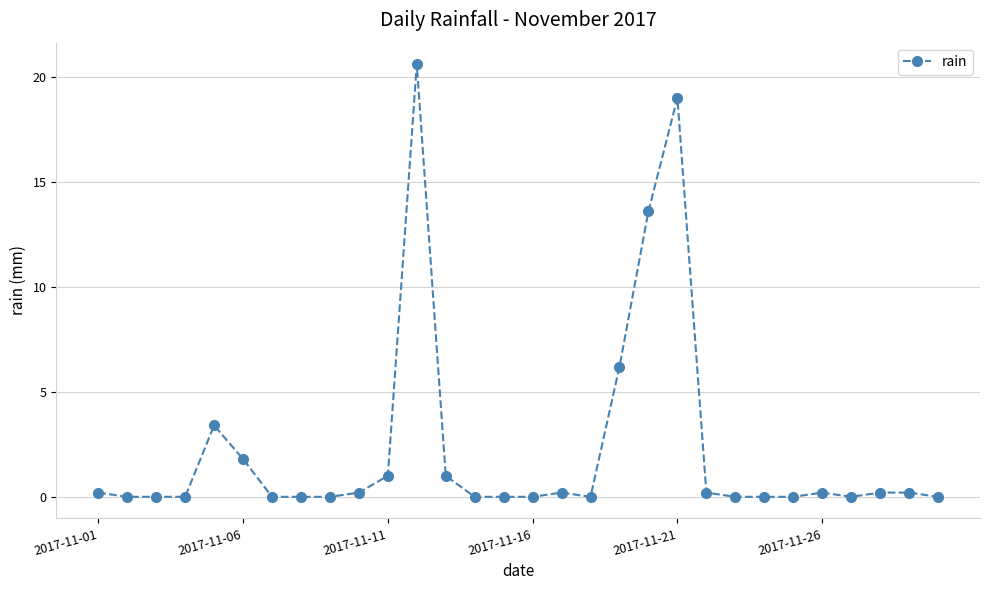

True or false: there are more than 0 points higher than both neighbors.

True